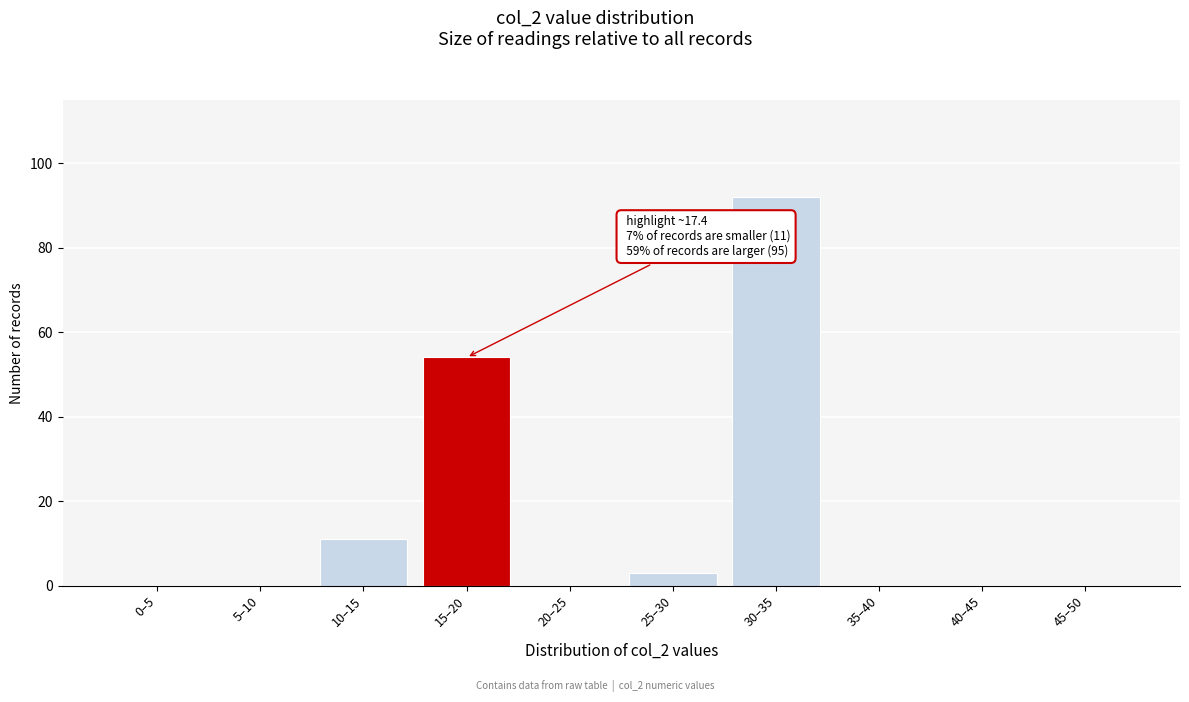

Reading left to right, list all the values displayed in this chart.

0–5=0	5–10=0	10–15=11	15–20=54	20–25=0	25–30=3	30–35=92	35–40=0	40–45=0	45–50=0